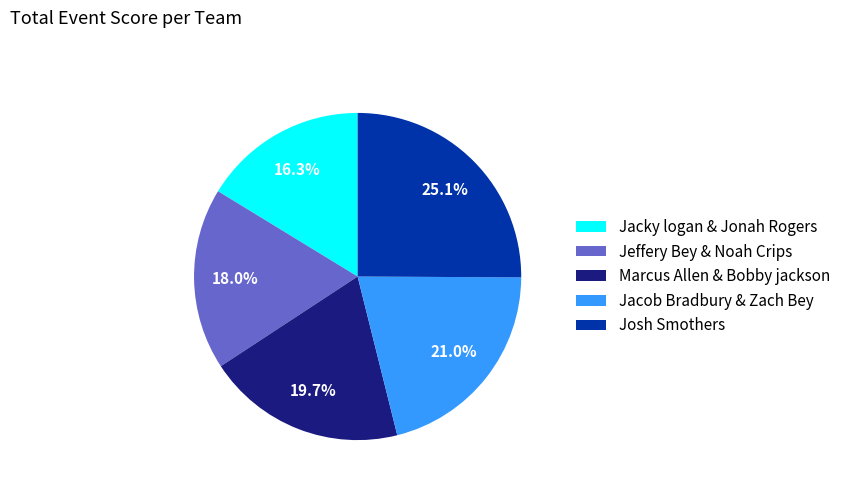

What percentage is the Josh Smothers slice, to the nearest percent?

25%